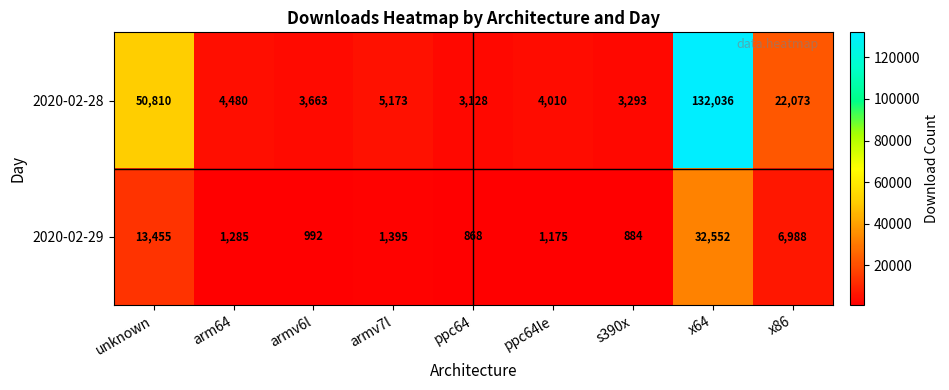

At how many categories does at least one series exceed 9166?

3